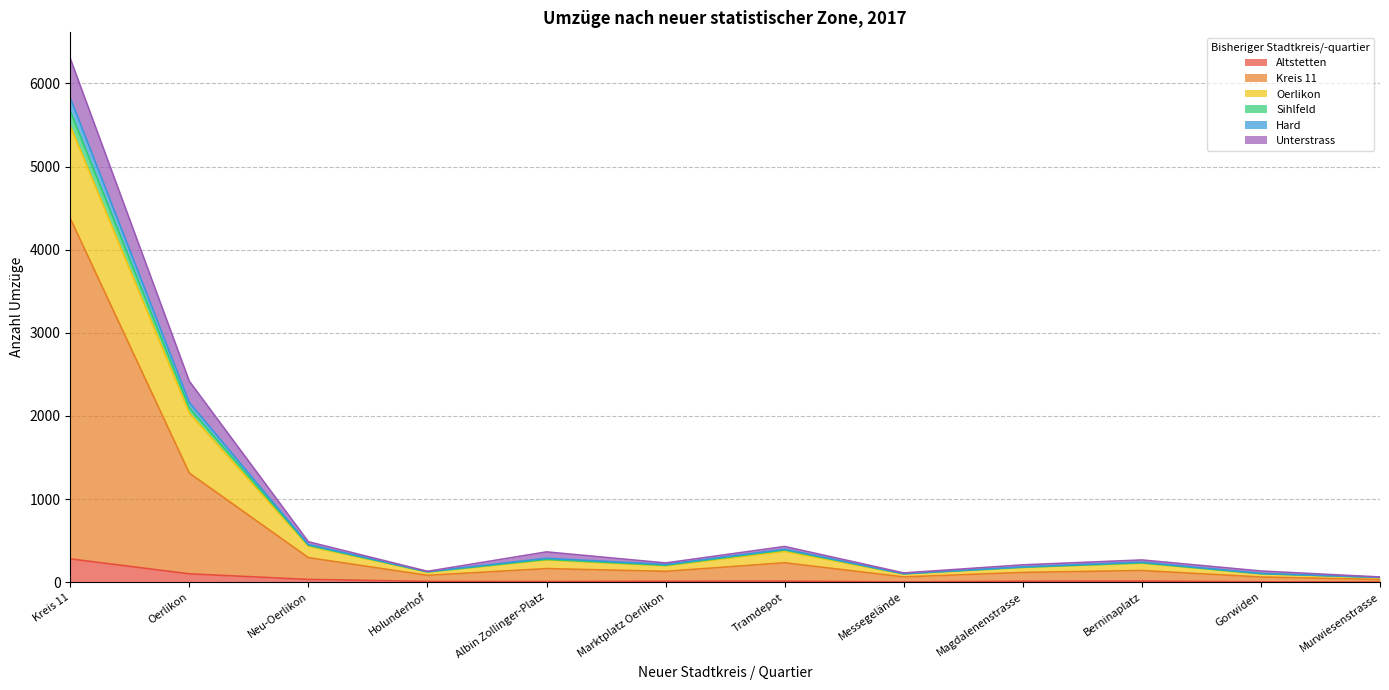

At which category is the sum across all series the highest?

Kreis 11